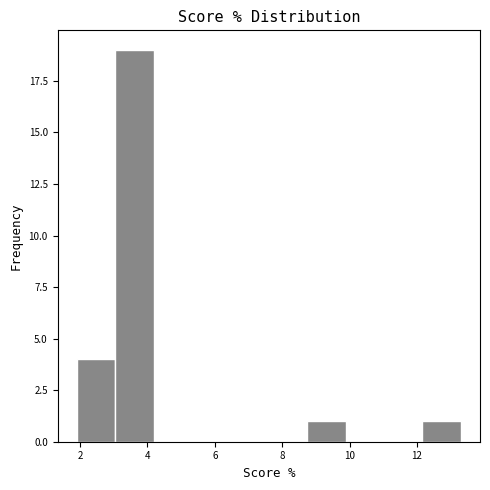

Reading left to right, transcribe this chart: for each bar, give the range it covers on the x-axis and its height. Neither the bar edges nor the heights are printed on the chart, so give them approximately, as read against the axes.

1.90 to 3.04: 4
3.04 to 4.18: 19
4.18 to 5.32: 0
5.32 to 6.46: 0
6.46 to 7.60: 0
7.60 to 8.74: 0
8.74 to 9.88: 1
9.88 to 11.02: 0
11.02 to 12.16: 0
12.16 to 13.30: 1